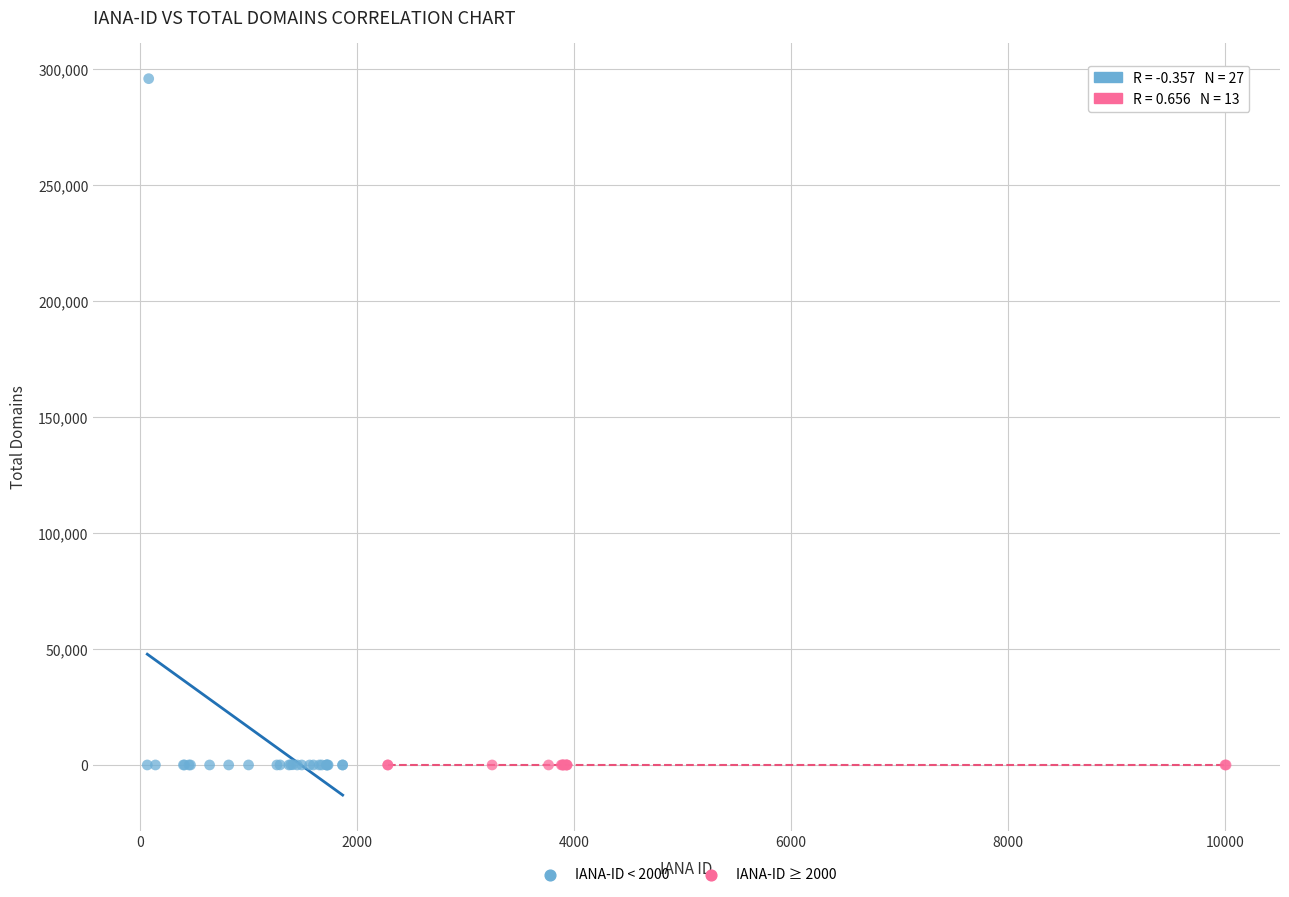

Which series reaches the maximum Y coordinate?

IANA-ID < 2000